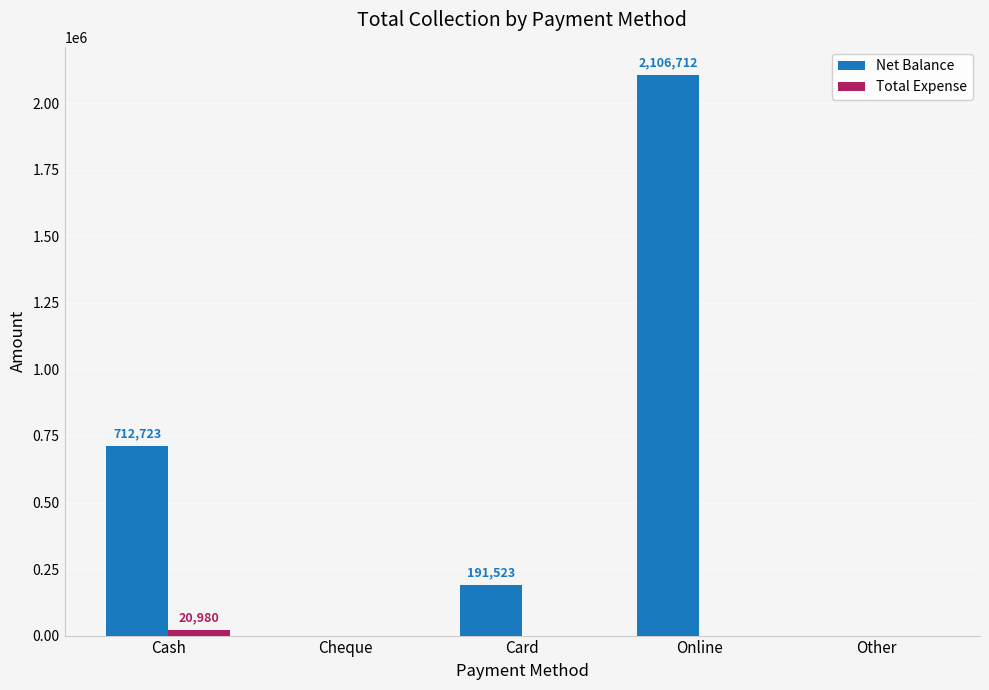

What is the greatest value displayed?

2106712